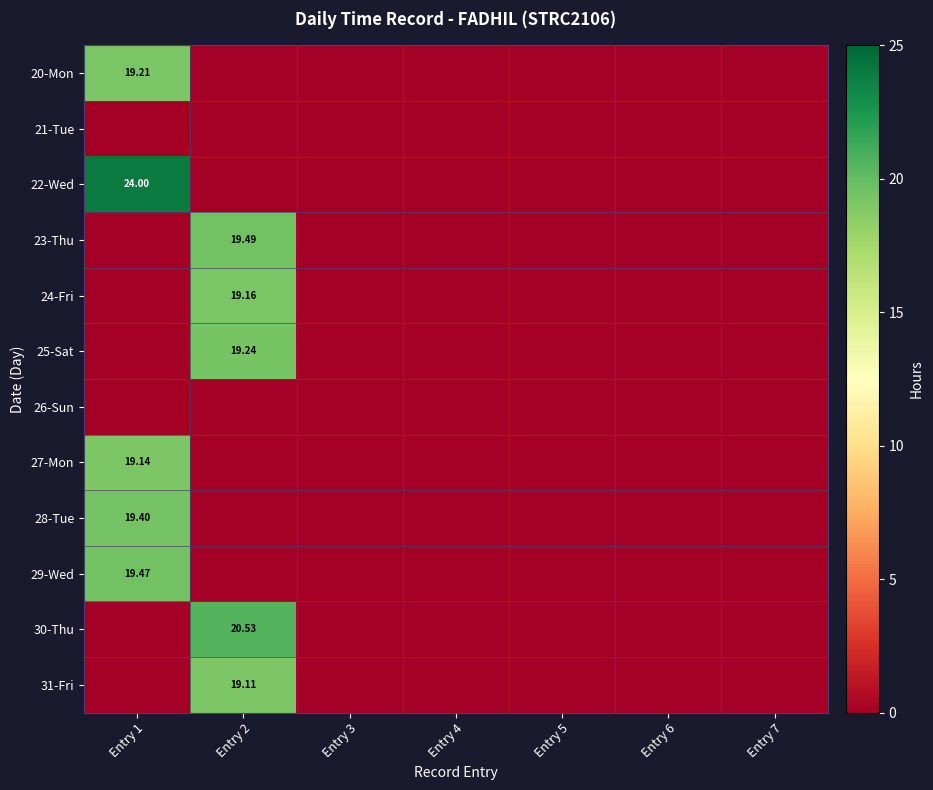

Rank the series at Entry 5 from highest to lowest value.

20-Mon, 21-Tue, 22-Wed, 23-Thu, 24-Fri, 25-Sat, 26-Sun, 27-Mon, 28-Tue, 29-Wed, 30-Thu, 31-Fri